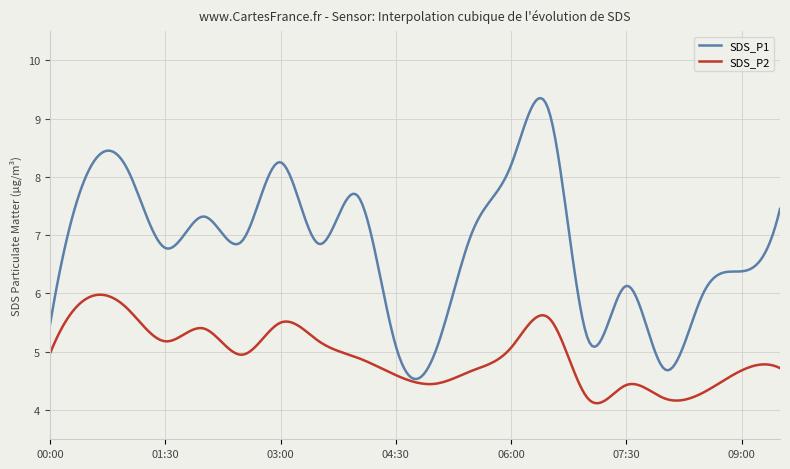

What are all the series names shown in the legend?

SDS_P1, SDS_P2